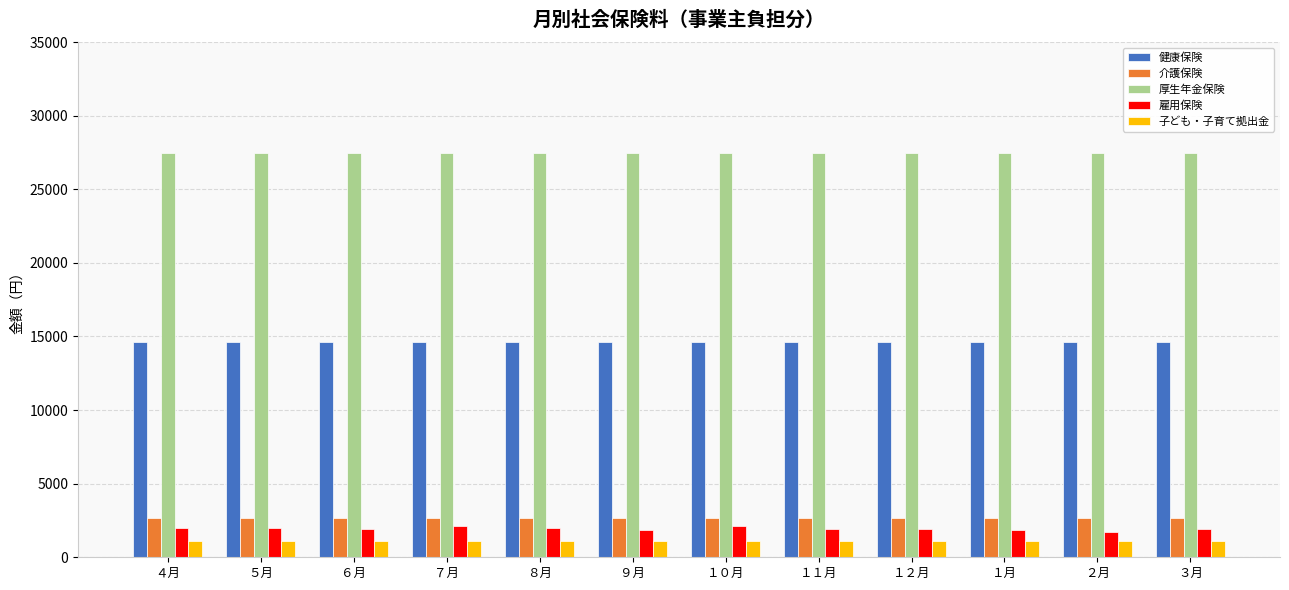

Are the bars grouped side by side (vs. stacked)?

Yes